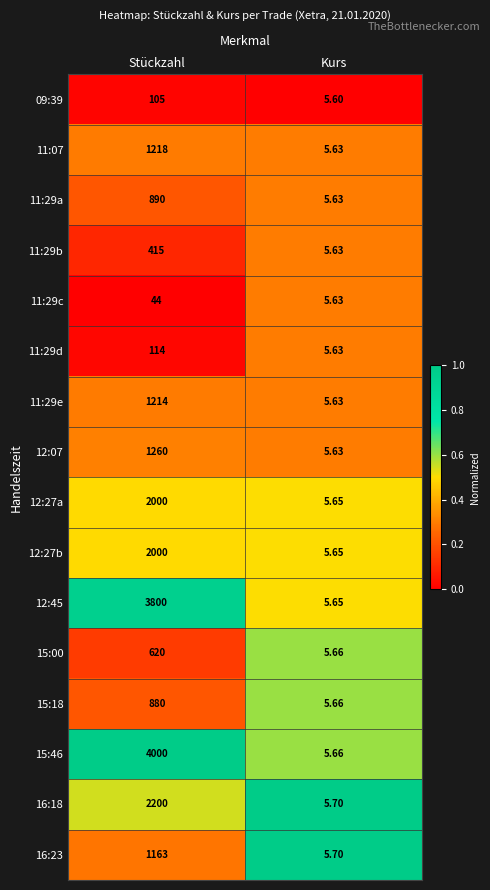

Which category has the lowest value across all series?

Kurs